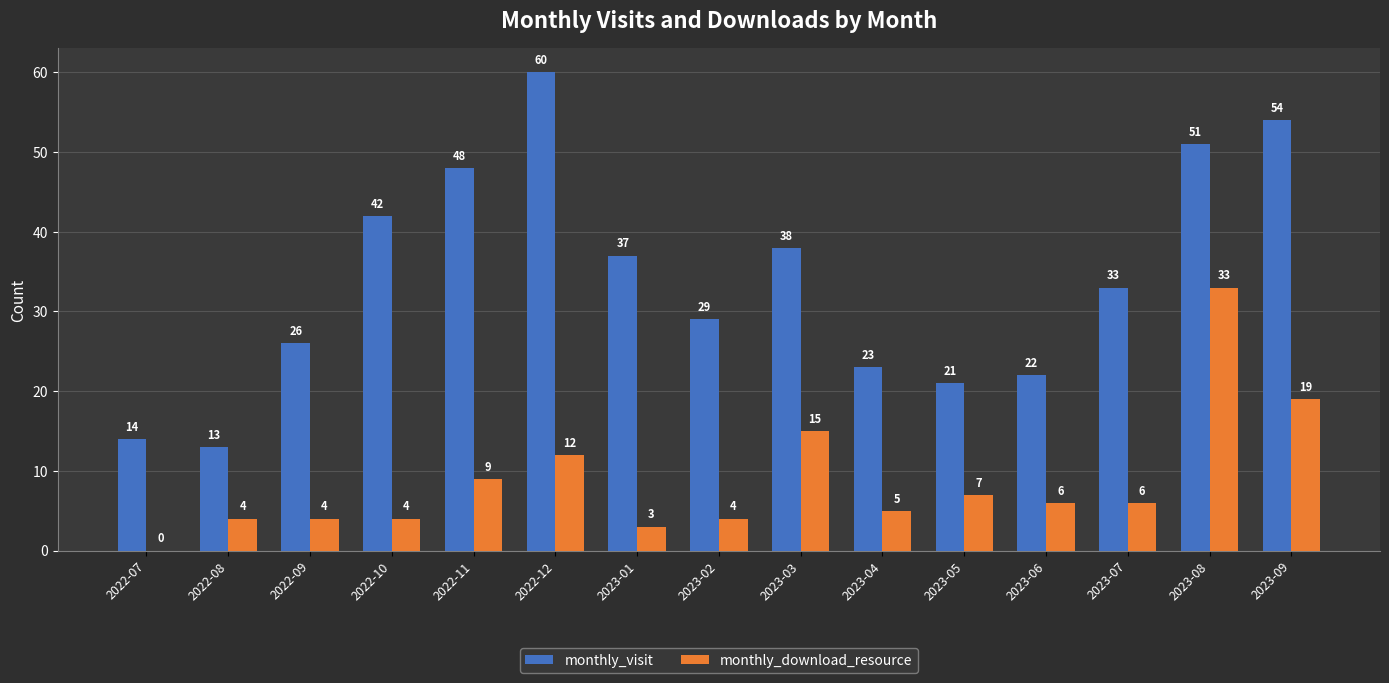

Are the bars horizontal?

No